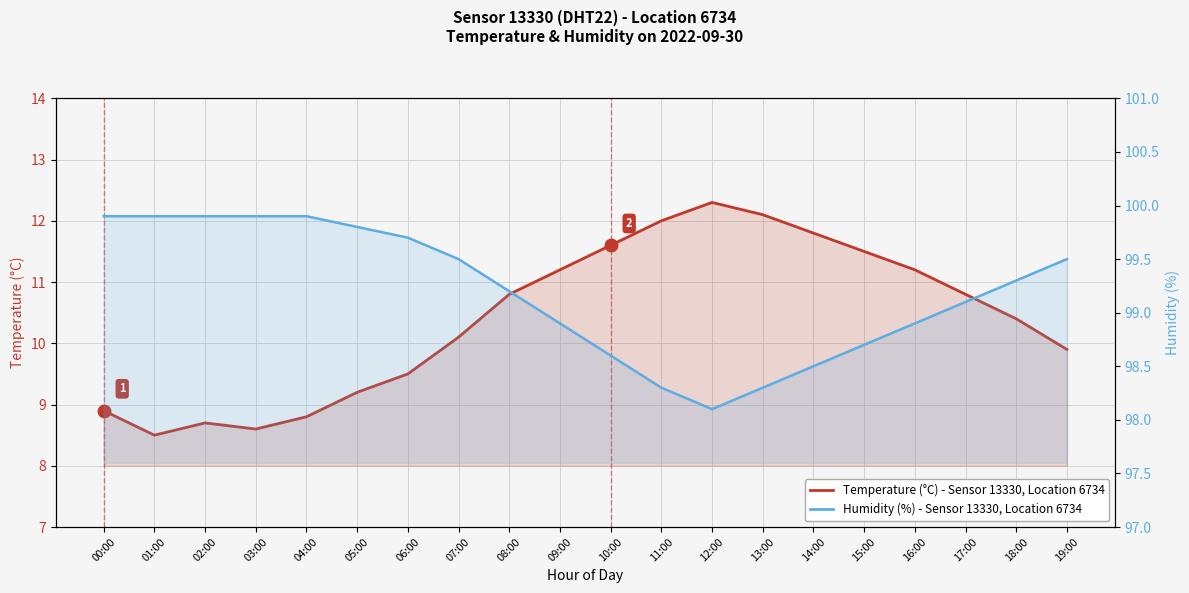

What is the difference between the Humidity (%) values at 01:00 and 14:00?

1.4